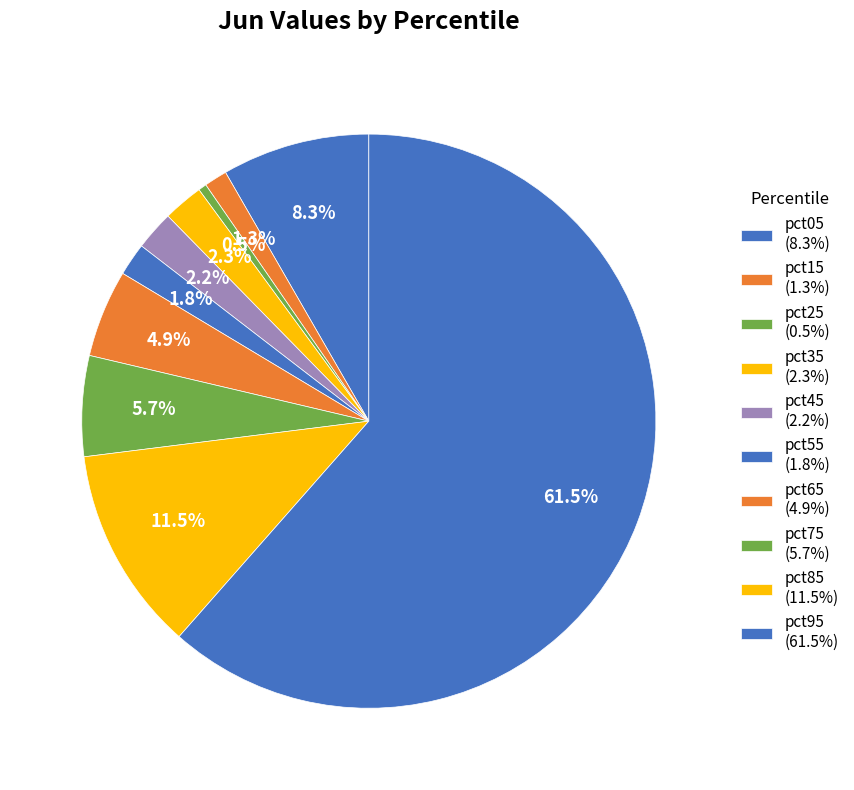

Does pct95 account for over 50% of the chart?

Yes